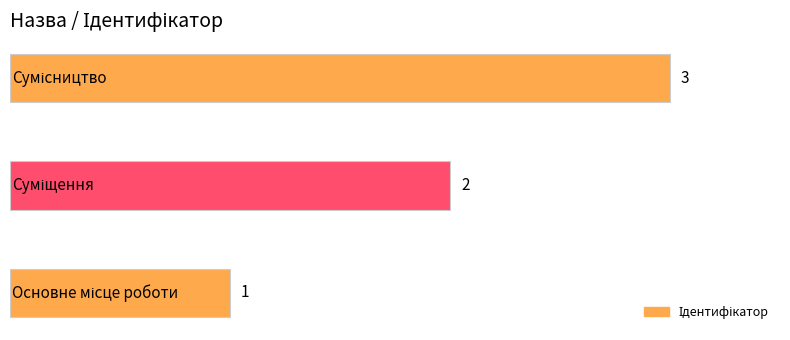

What is the maximum value shown in the chart?

3